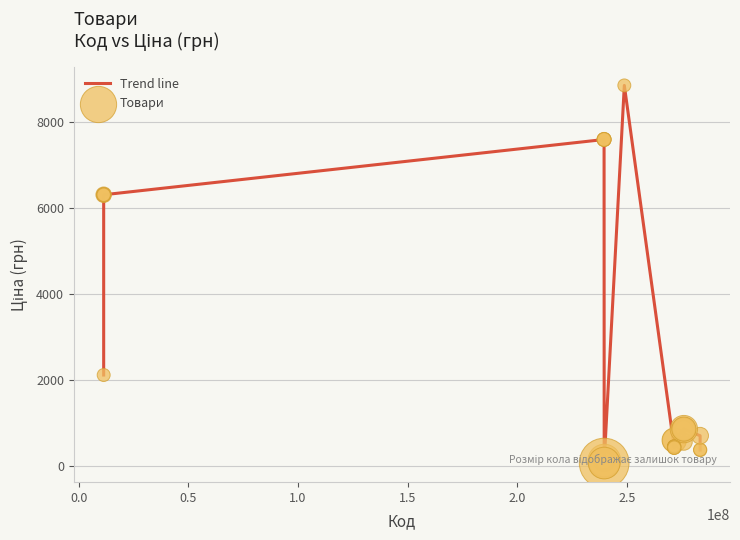

What is the difference between the maximum and minimum values?

8799.6